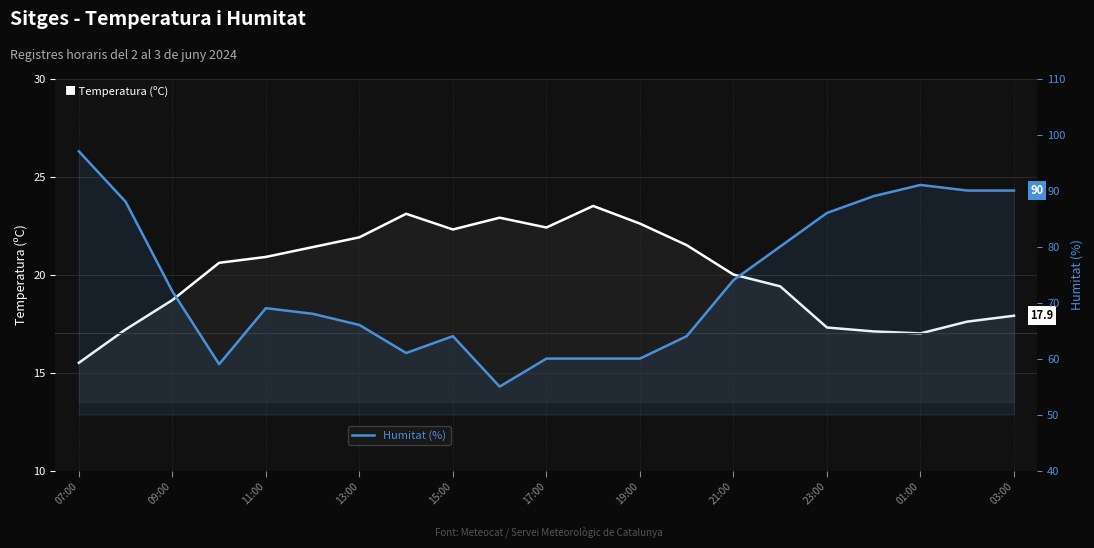

How many values in the Humitat (%) series exceed 69?

10